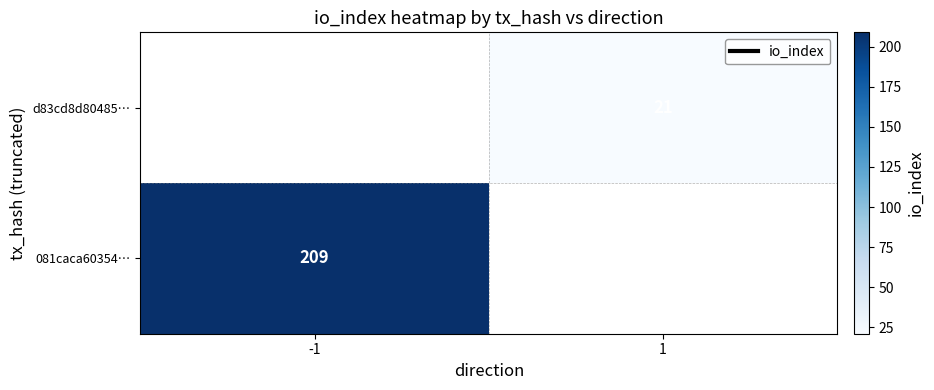

True or false: 081caca60354… has a value of 316 at -1.

False